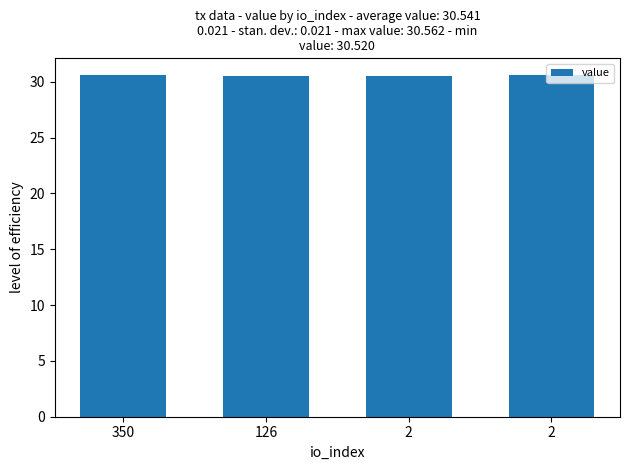

How many categories are shown in the chart?

4